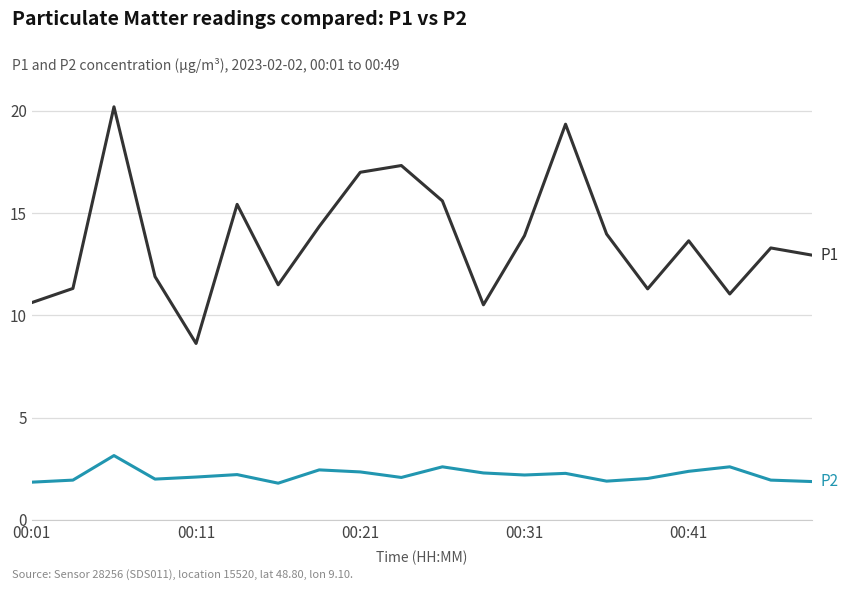

What is the smallest value displayed?

1.8